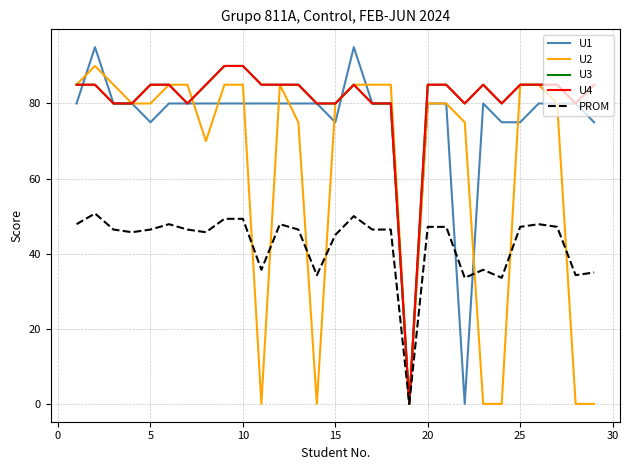

Does the chart display data point markers on the line(s)?

No